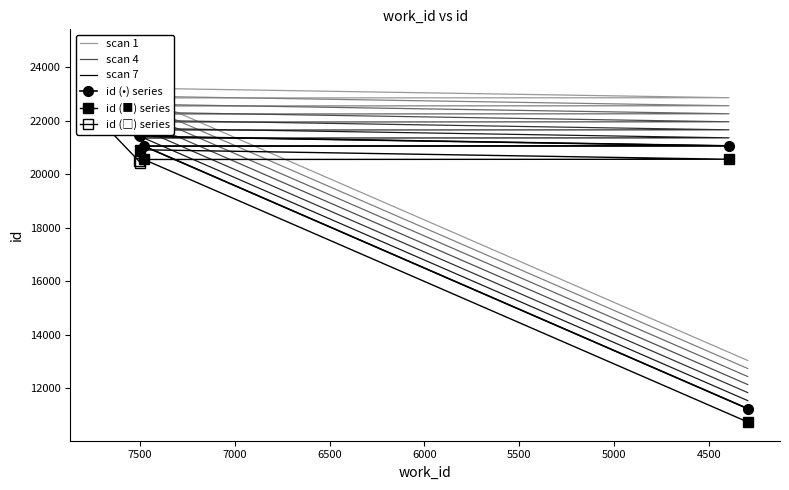

The chart shows a value of 9165 at 4393. True or false?

False